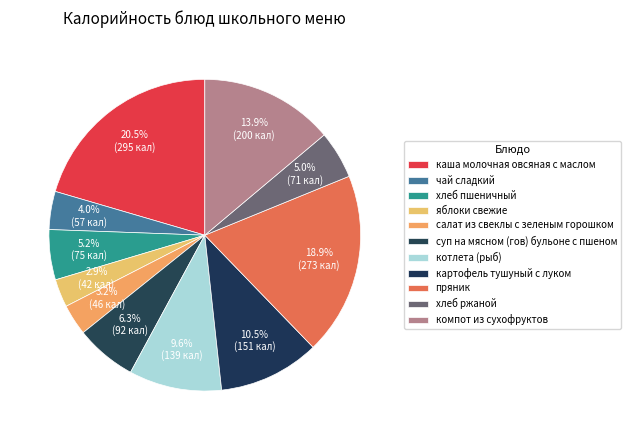

Is there any slice that represents more than half of the pie?

No